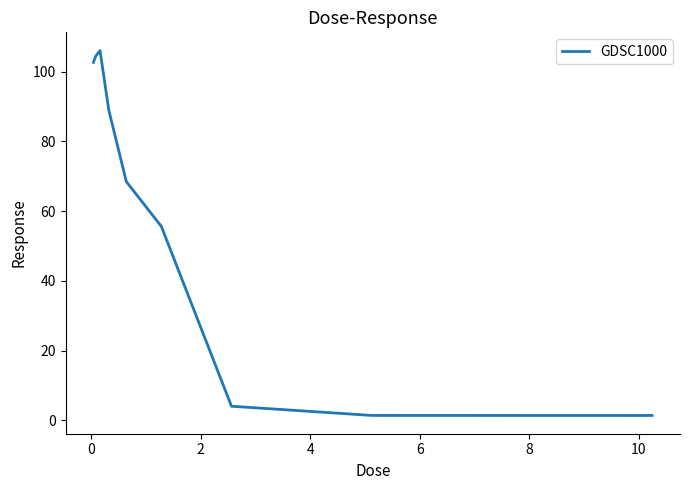

What is the average value?

59.2